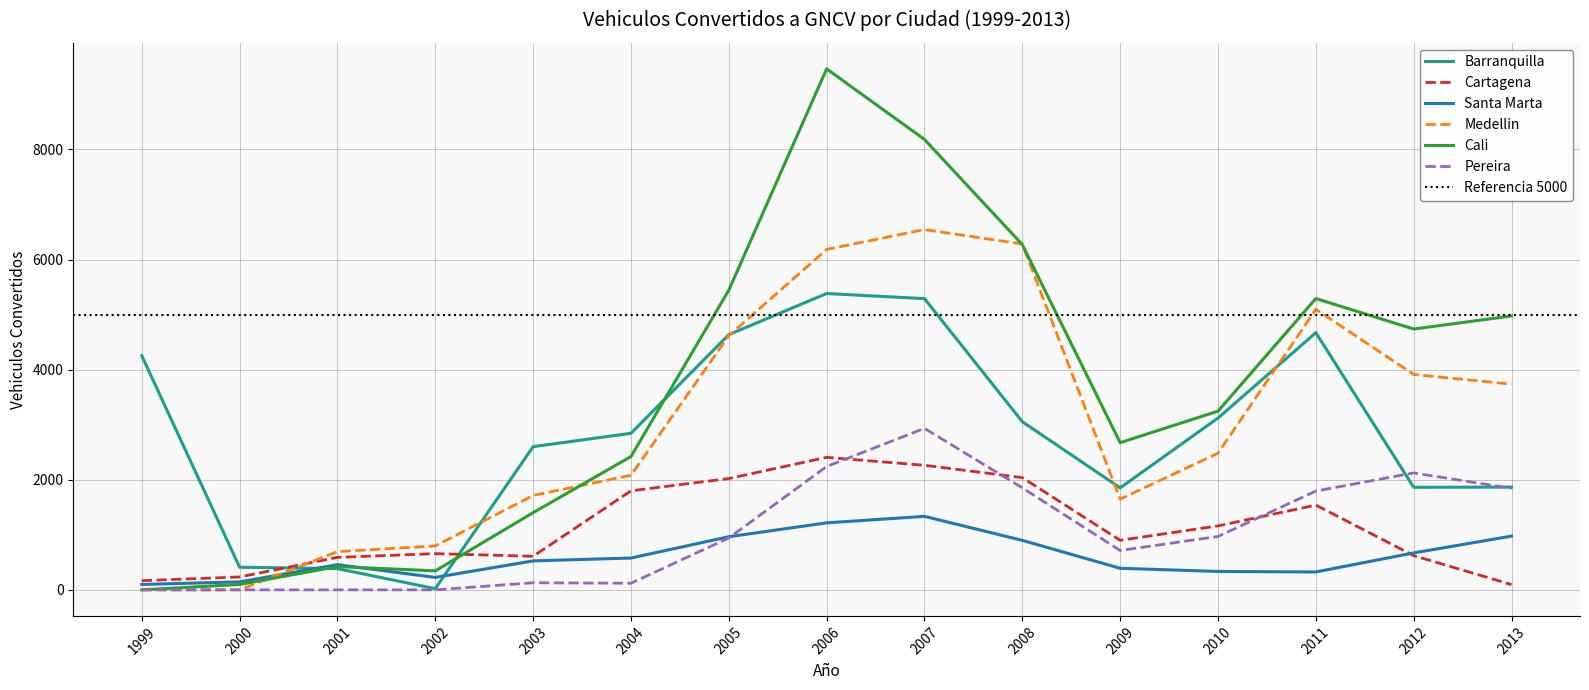

At which label is Barranquilla closest to 2702?

2003